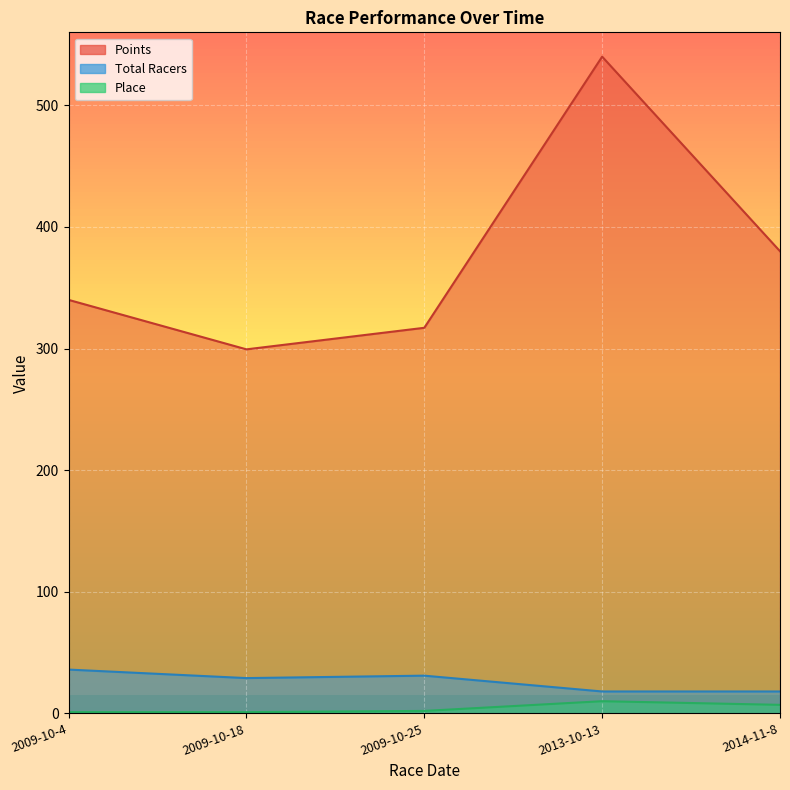

In Points, how many points are lower than both neighbors (excluding endpoints)?

1